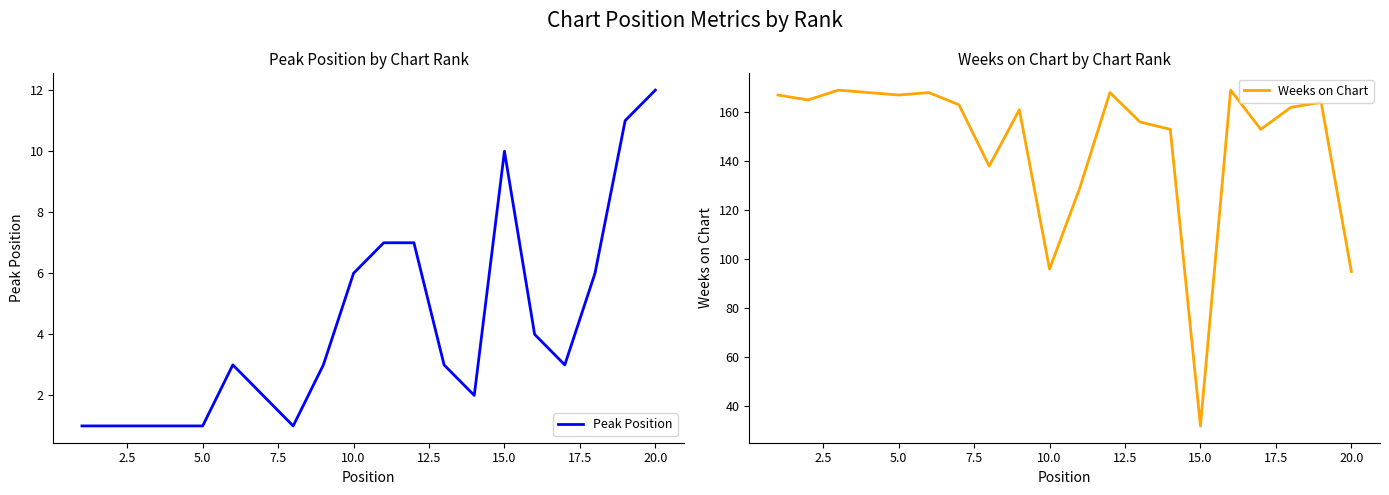

At which label does Peak Position reach its peak?

20.0